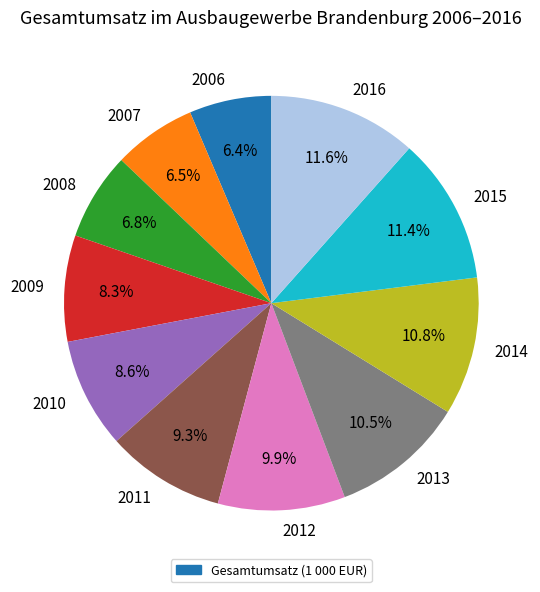

How much of the chart is everything except 2012?

90.1%